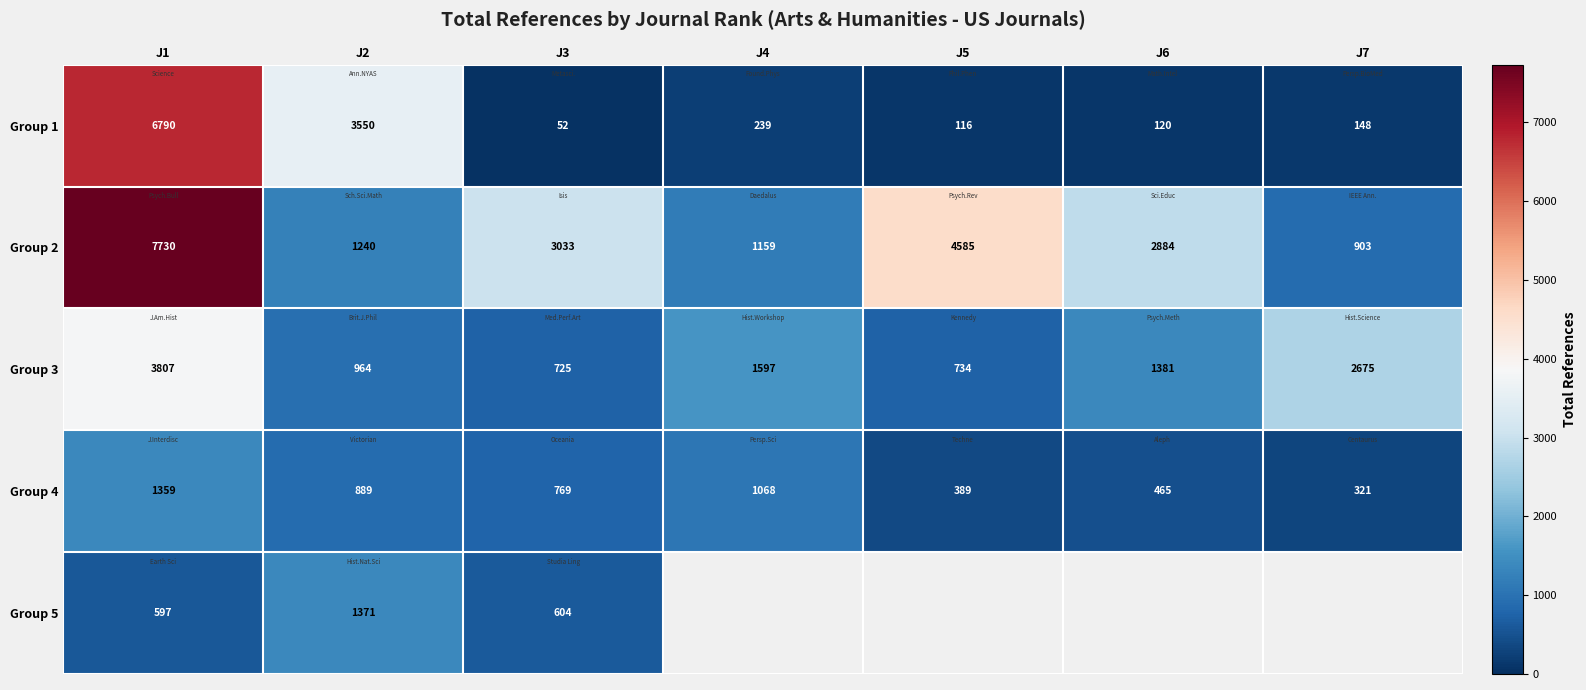

What is the maximum value shown in the chart?

7730.0